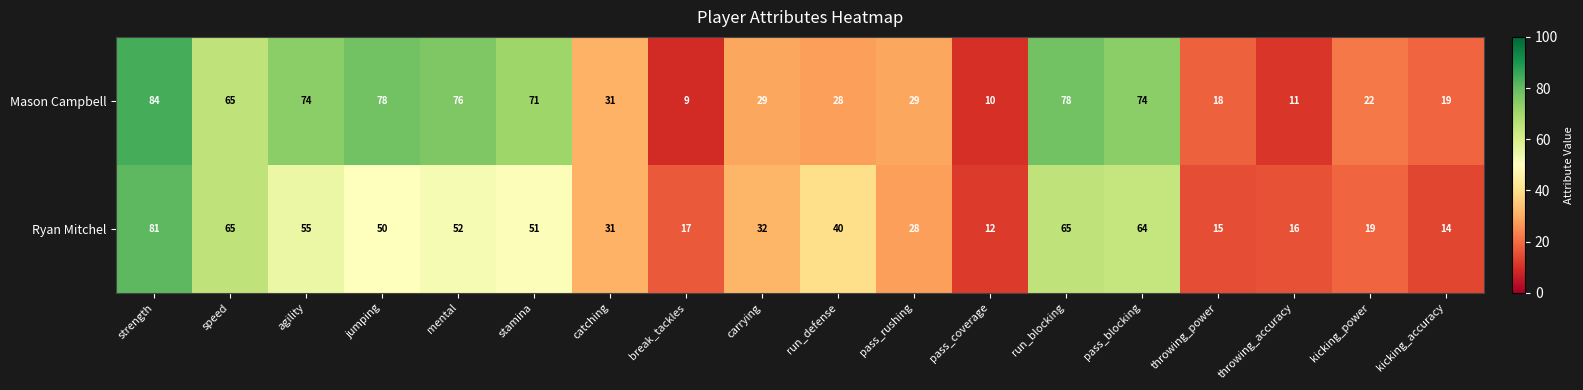

Which series has the widest spread of values?

Mason Campbell